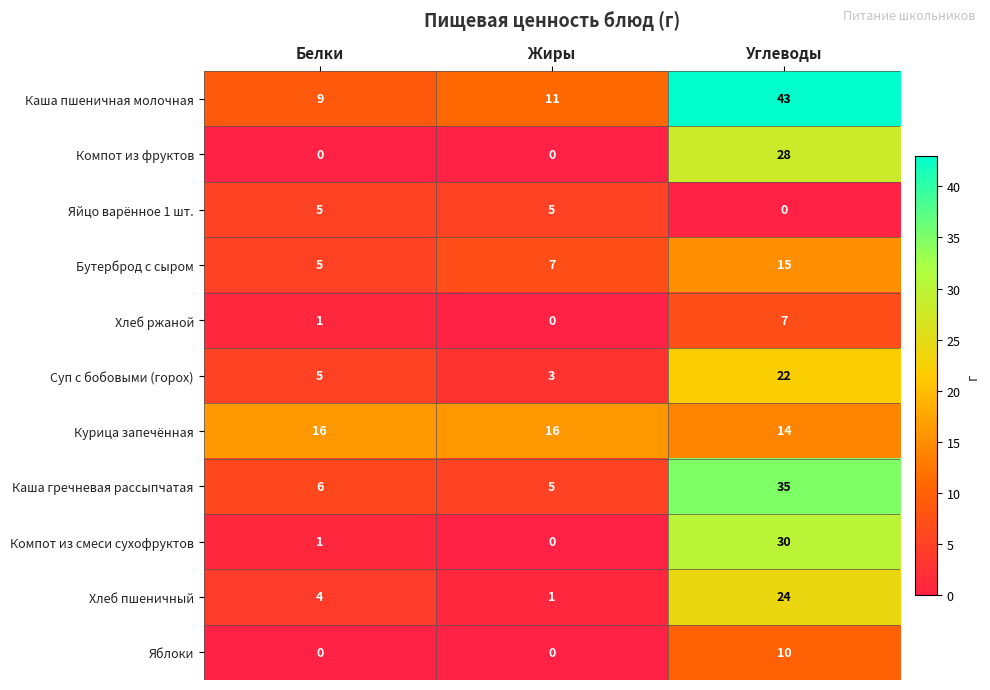

Count the number of data series in this chart.

11